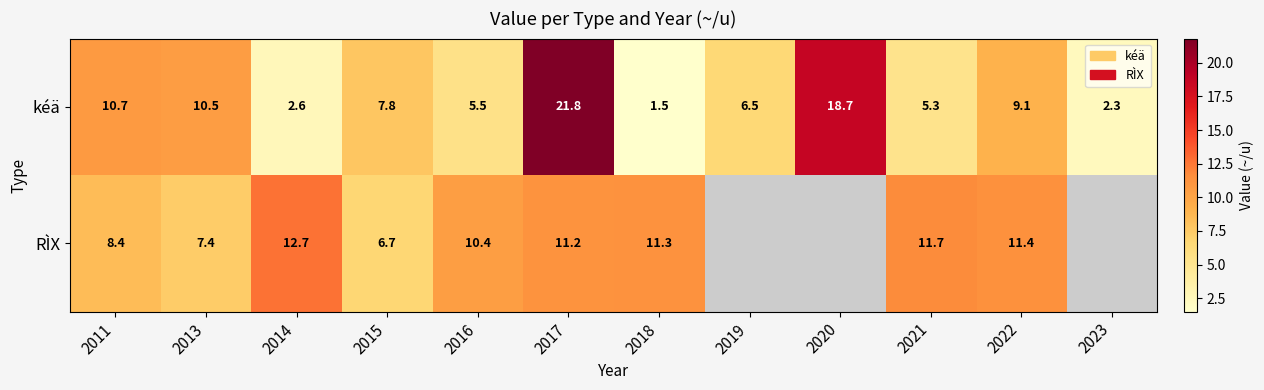

True or false: kéä has a value of 6.5 at 2019.

True